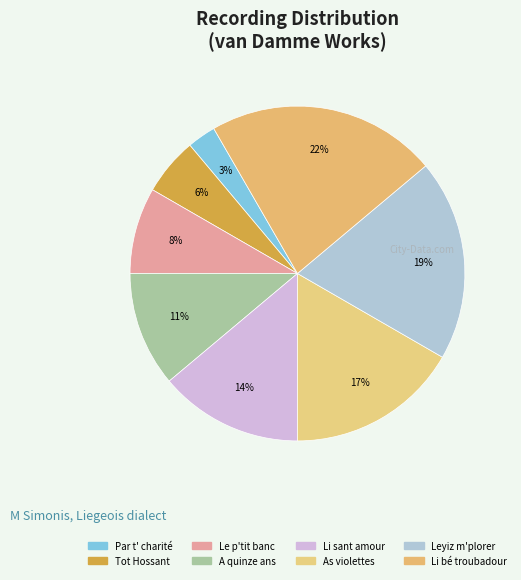

To the nearest percent, what is the average slice percentage?

12%